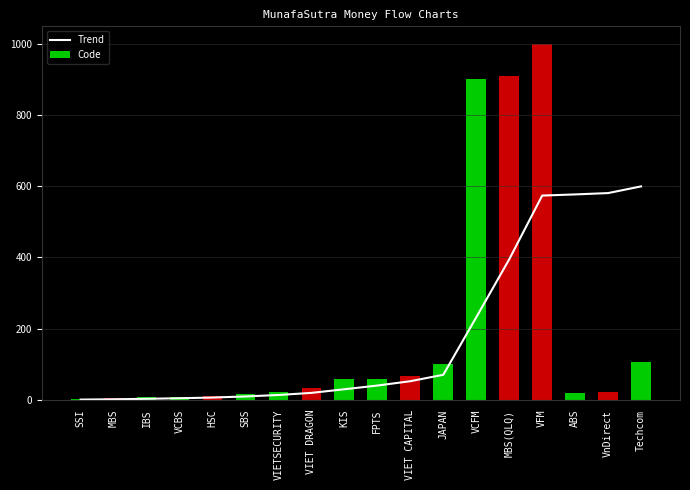

What are all the series names shown in the legend?

Trend, Code